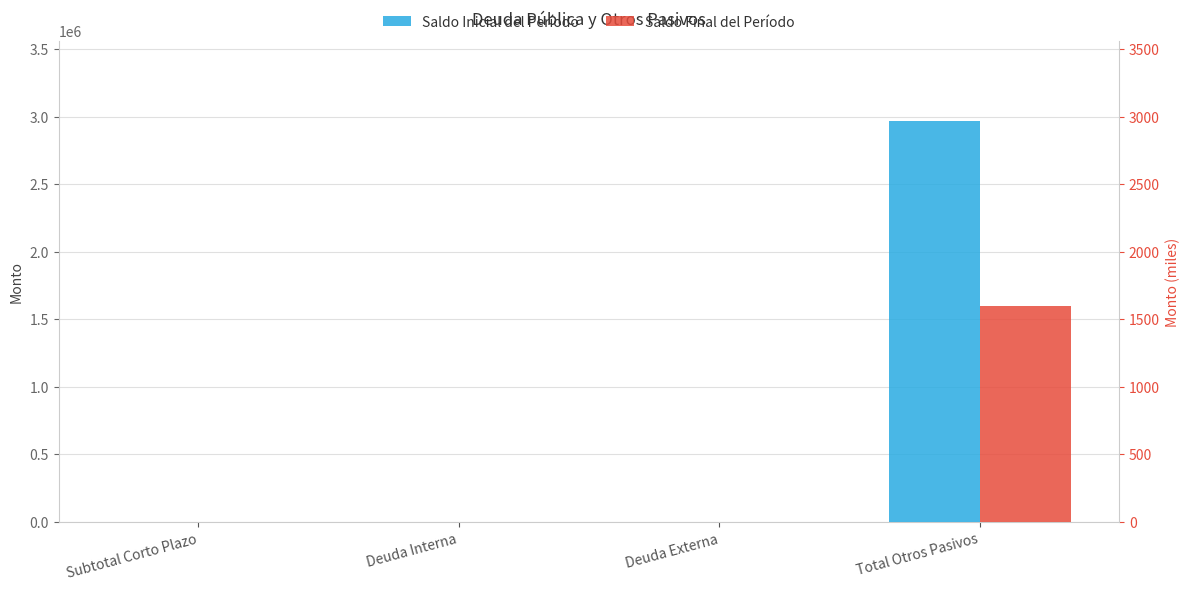

At how many categories does at least one series exceed 1761305?

1